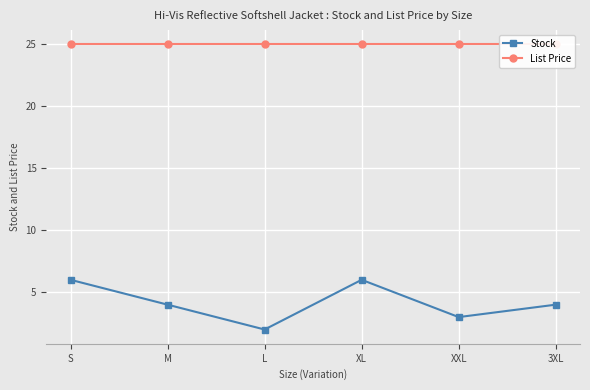

Does the chart display data point markers on the line(s)?

Yes